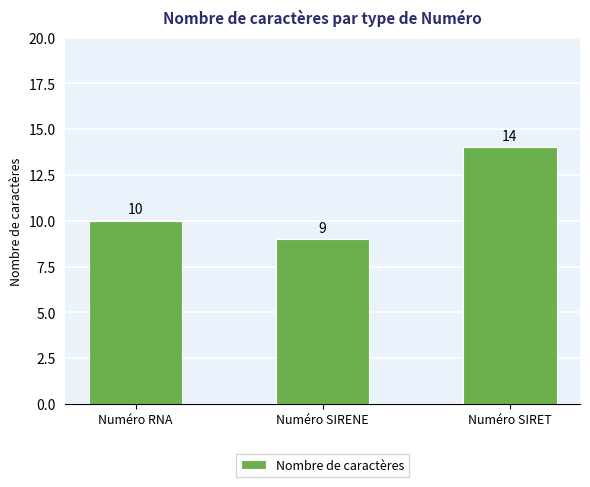

True or false: the data shows 10 at Numéro RNA.

True